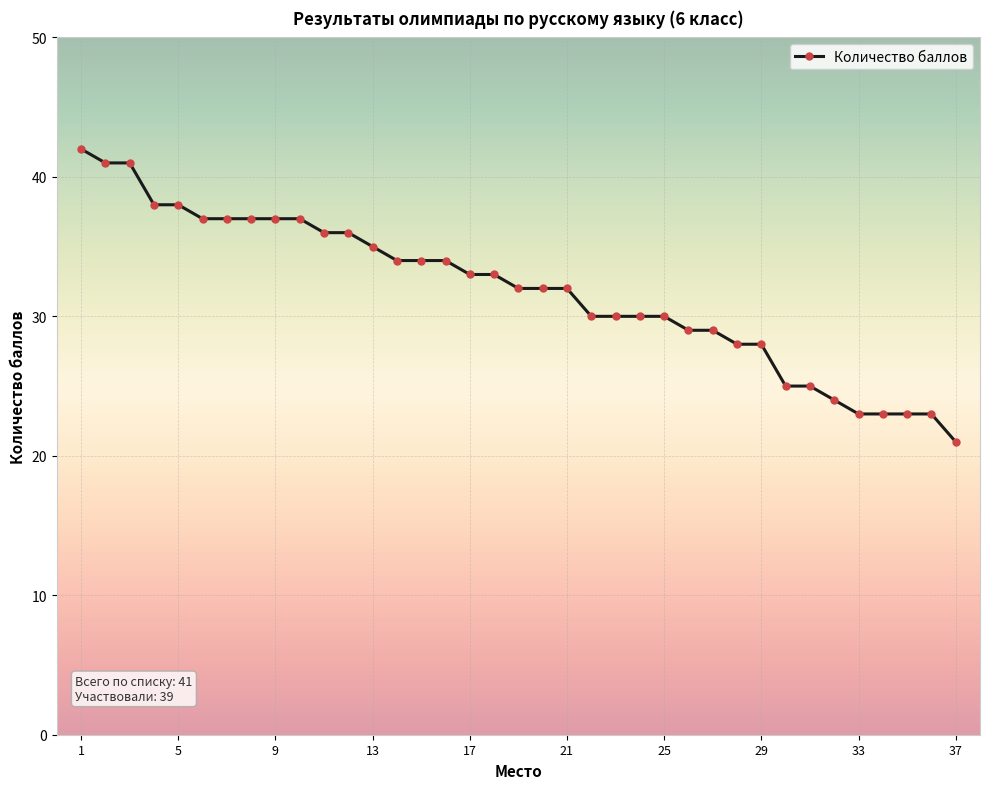

What is the value of the 19th point from the left?

32